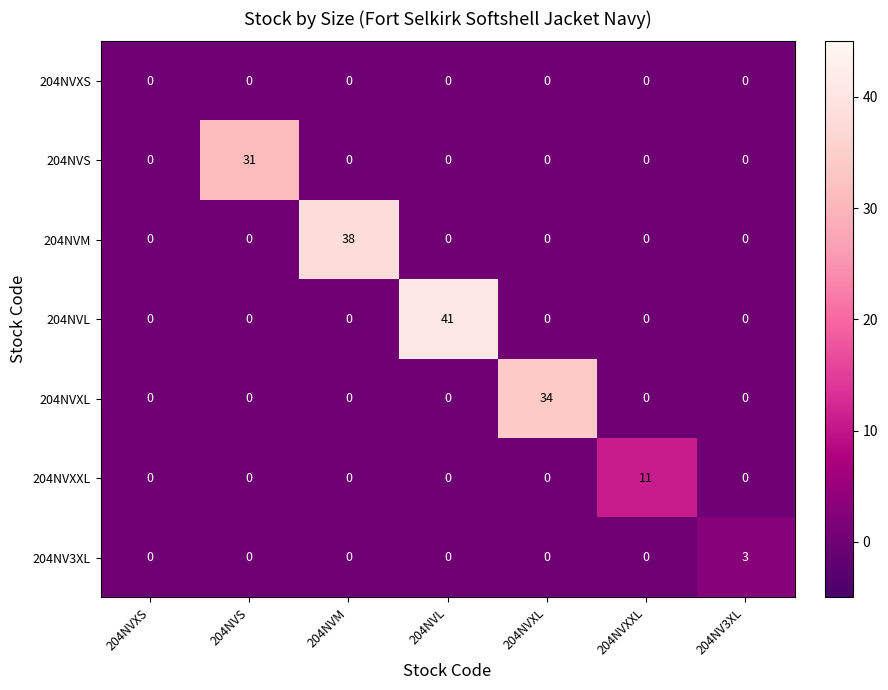

At how many categories does at least one series exceed 33?

3